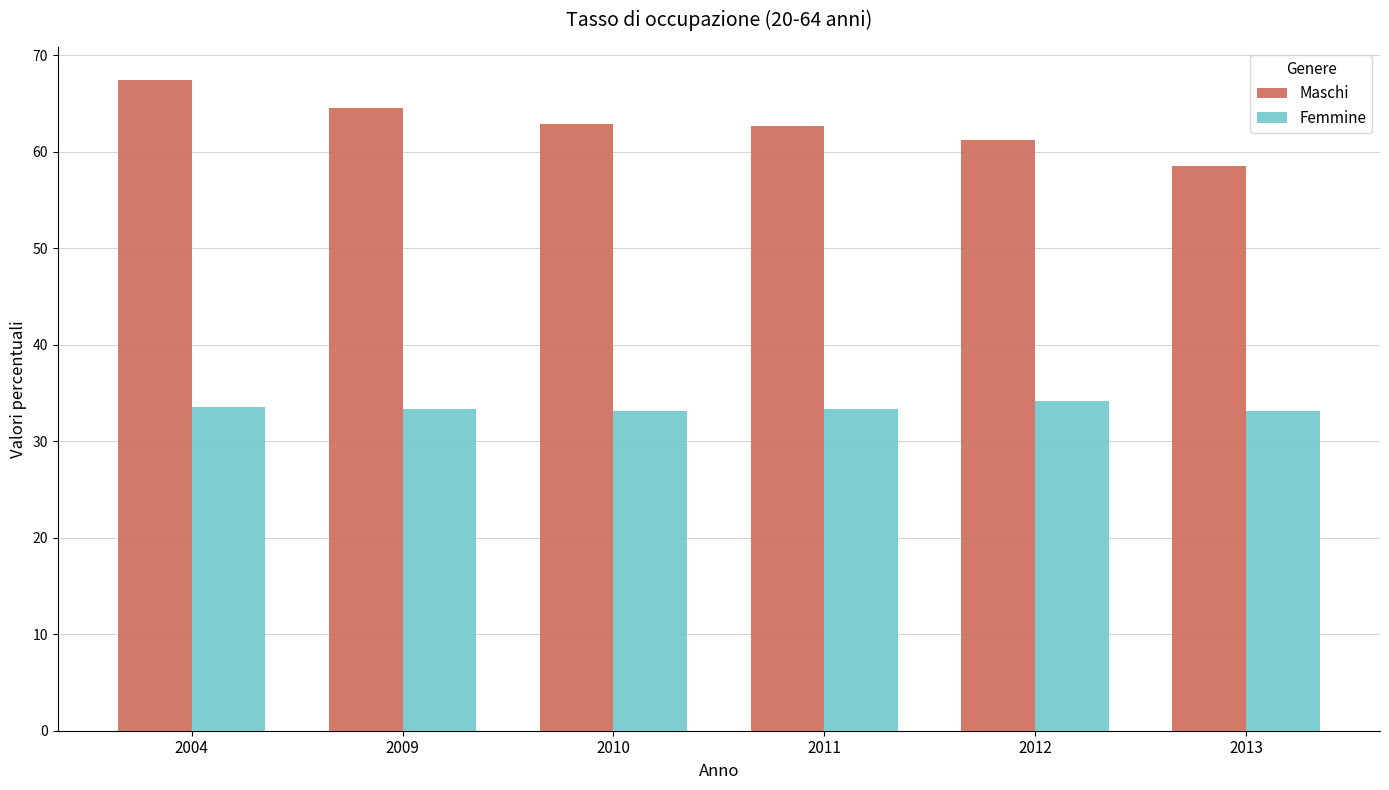

At which category does the chart reach its peak across all series?

2004